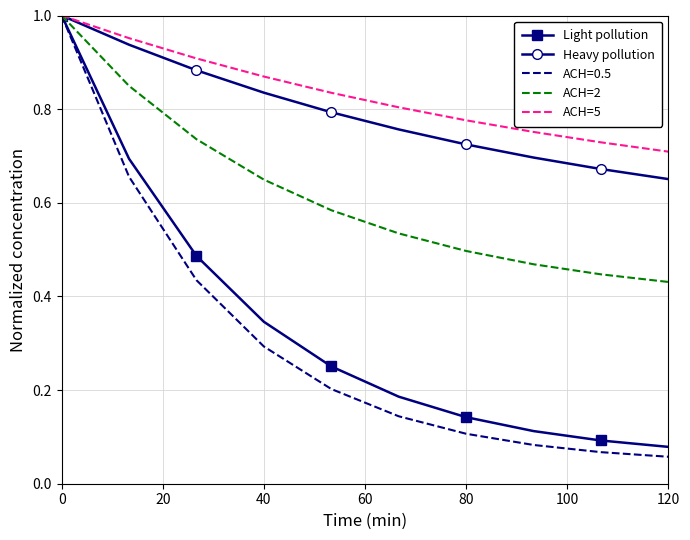

Which series has the largest range (max minus min)?

ACH=0.5